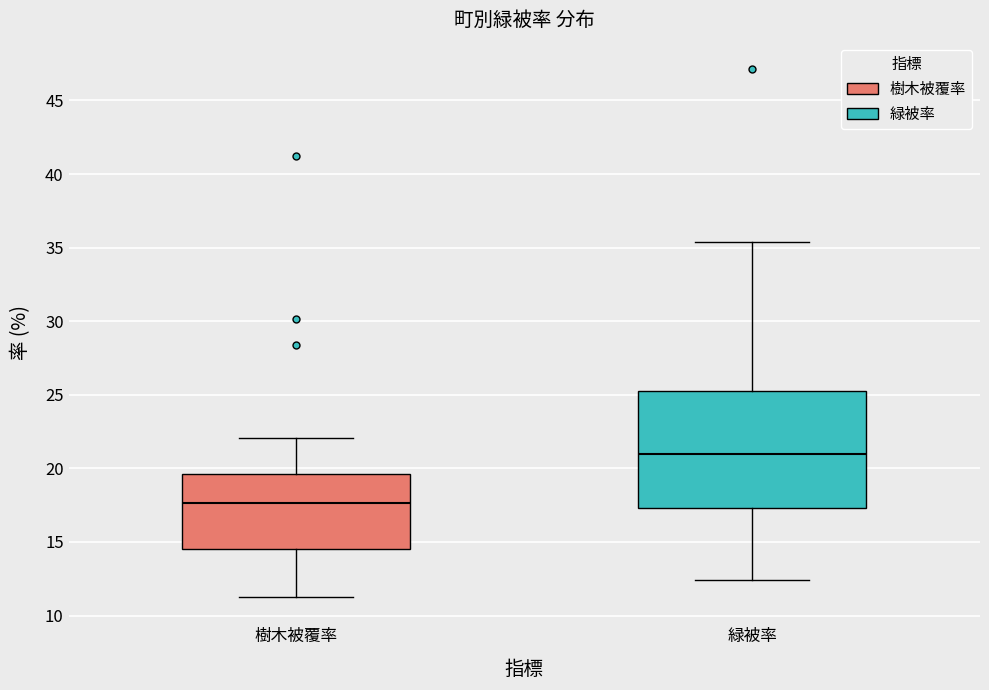

Reading left to right, read every box against the y-axis: the position of its median line, the range the box covers, and the ends of its whiskers. The values are not printed on the chart, so give them approximately, as read against the axis.

樹木被覆率: median 17.5, box 14.5 to 19.5, whiskers 11.5 to 22.0
緑被率: median 21.0, box 17.5 to 25.5, whiskers 12.5 to 35.5